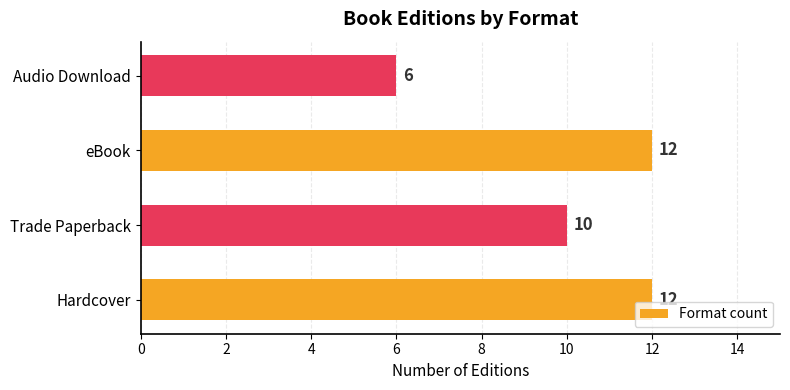

Reading bottom to top, transcribe all the data shown in this chart.

12	10	12	6